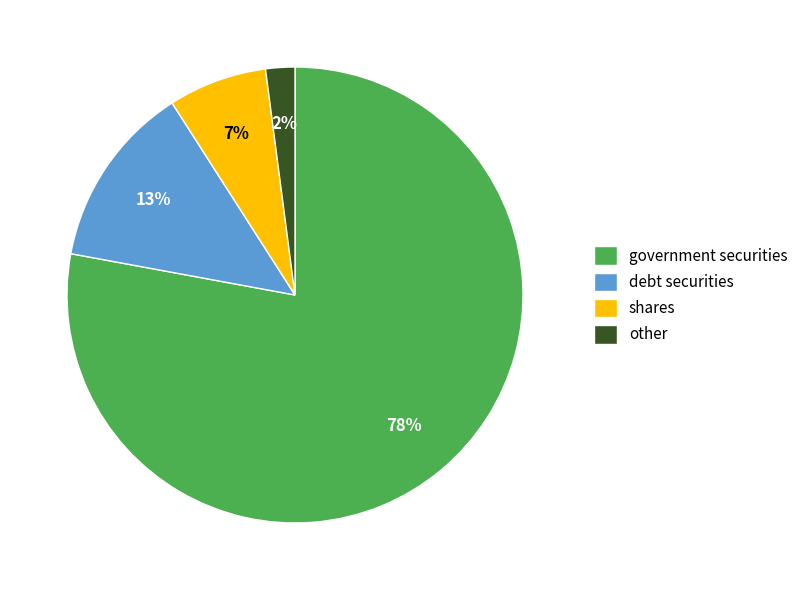

To the nearest percent, what percentage of the pie is government securities?

78%